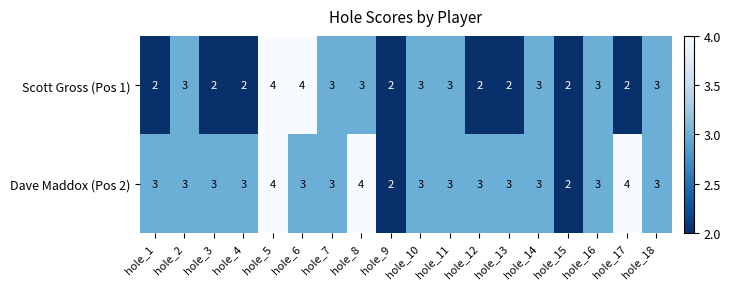

What is the greatest value displayed?

4